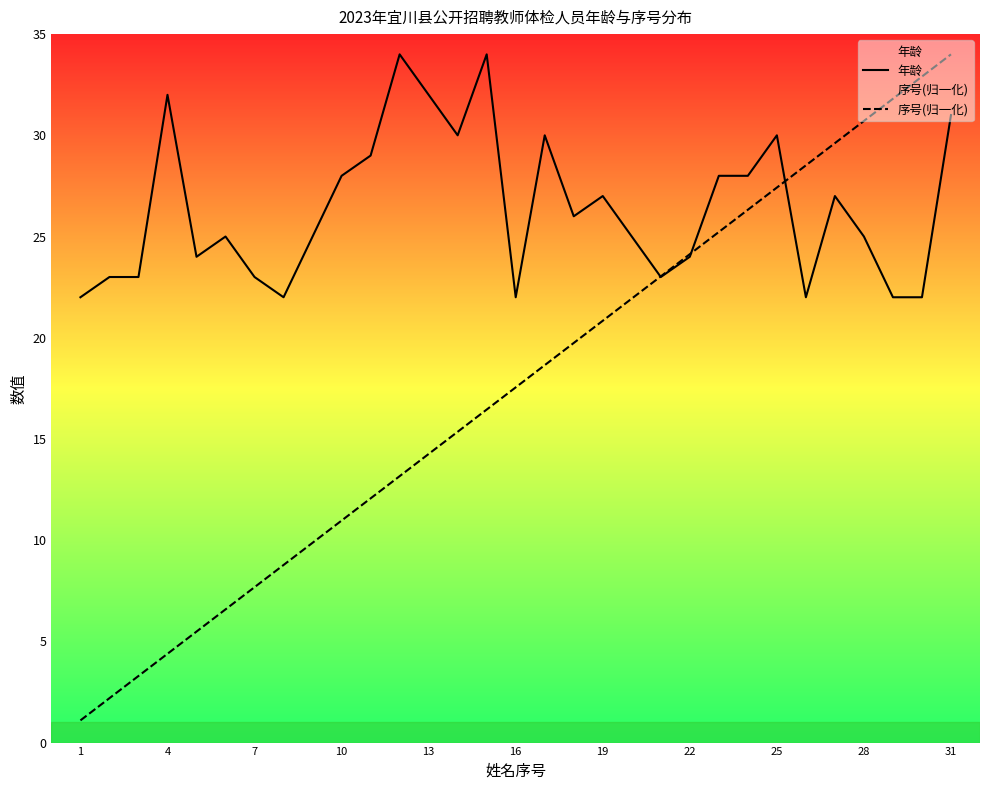

Which series has the largest range (max minus min)?

序号(归一化)